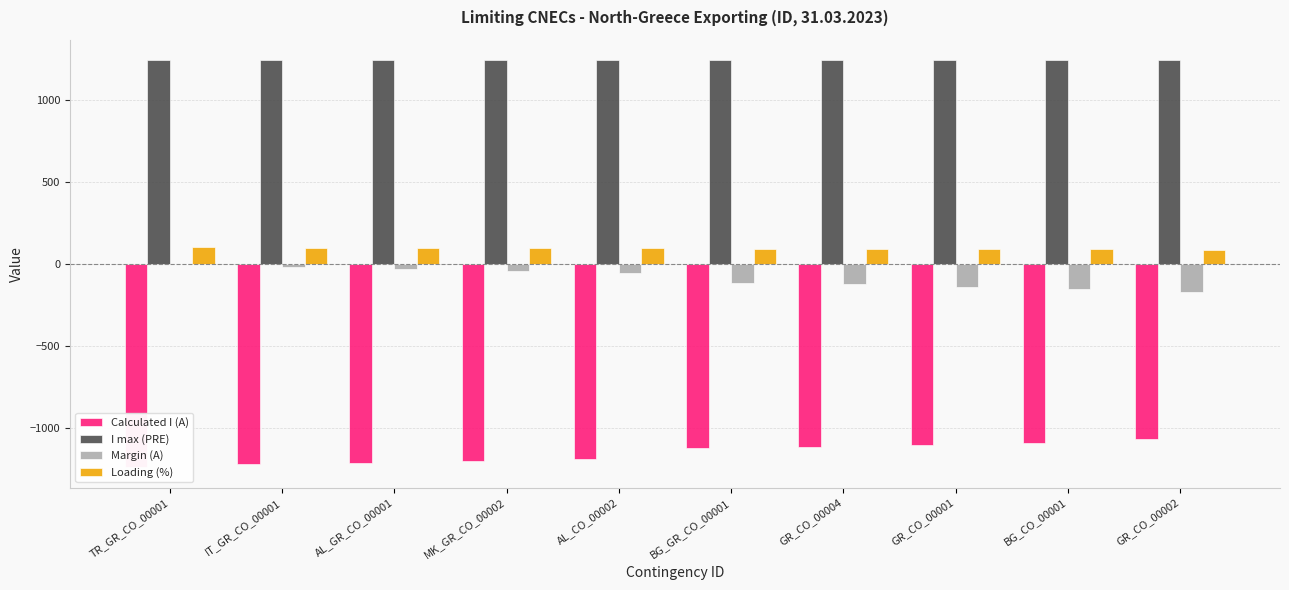

At which label is I max (PRE) closest to 1240?

TR_GR_CO_00001